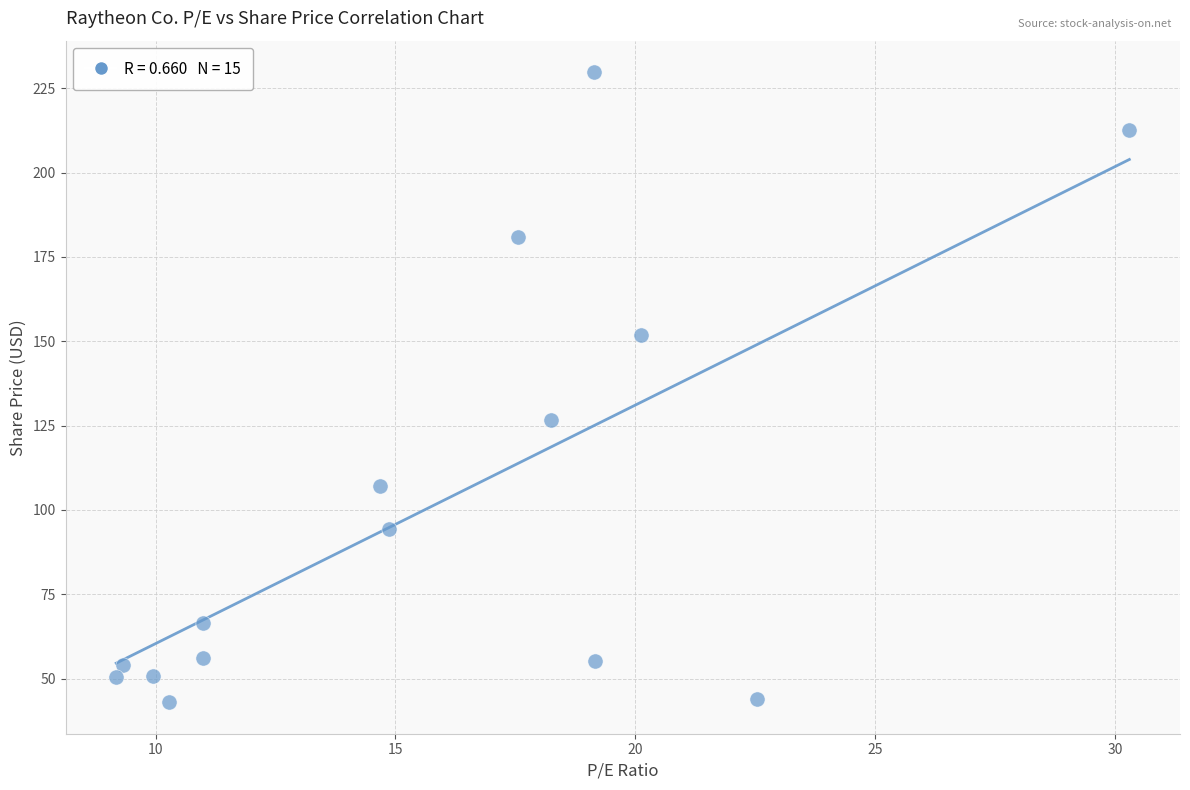

What Y value in the scatter plot is closest to 136?

126.6